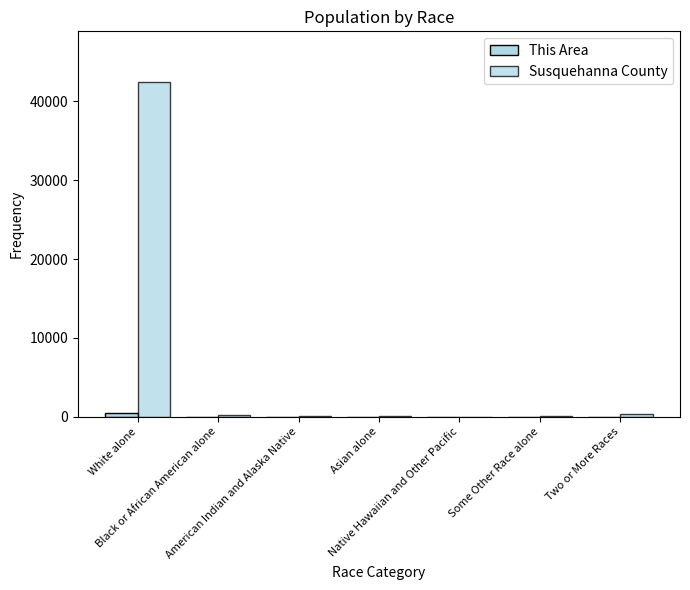

At which category is the sum across all series the highest?

White alone